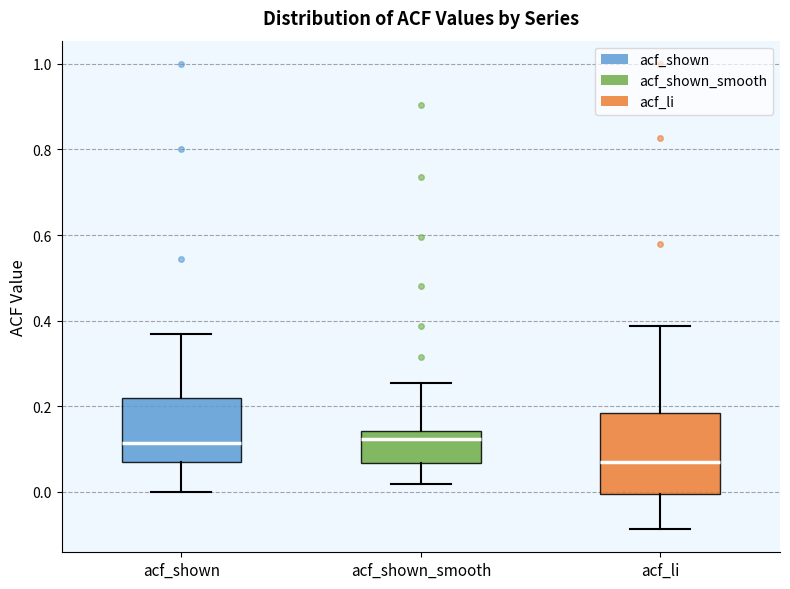

Which box's median line is the lowest?

acf_li